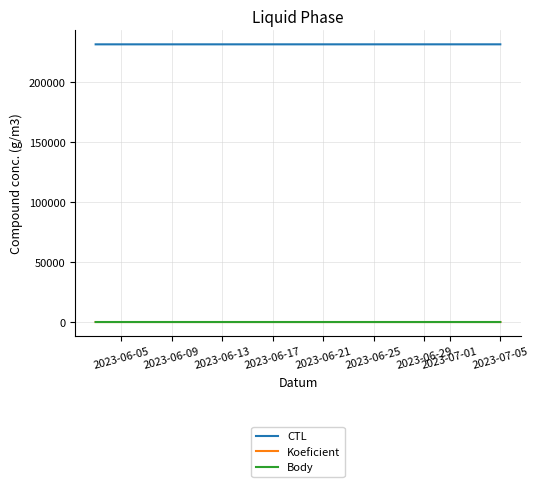

At which category is the sum across all series the highest?

2023-07-05